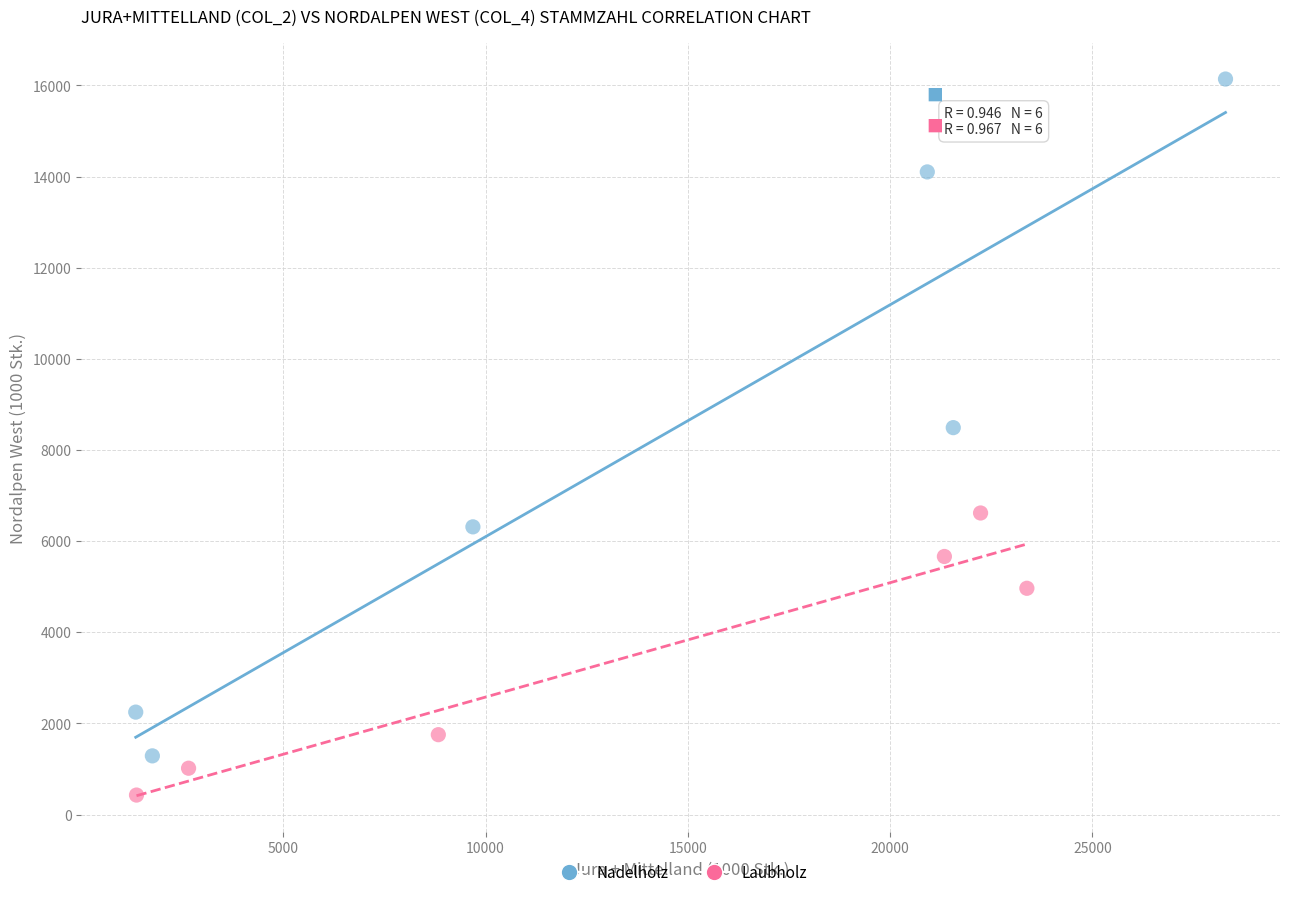

Which series reaches the maximum Y coordinate?

Nadelholz